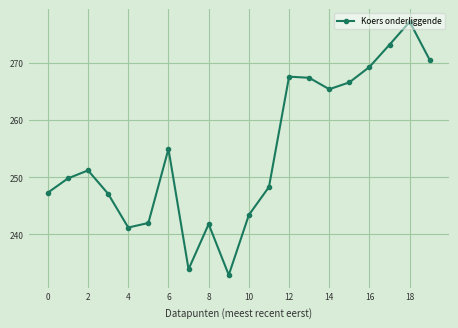

How many points are higher than both their immediate neighbors (excluding endpoints)?

5